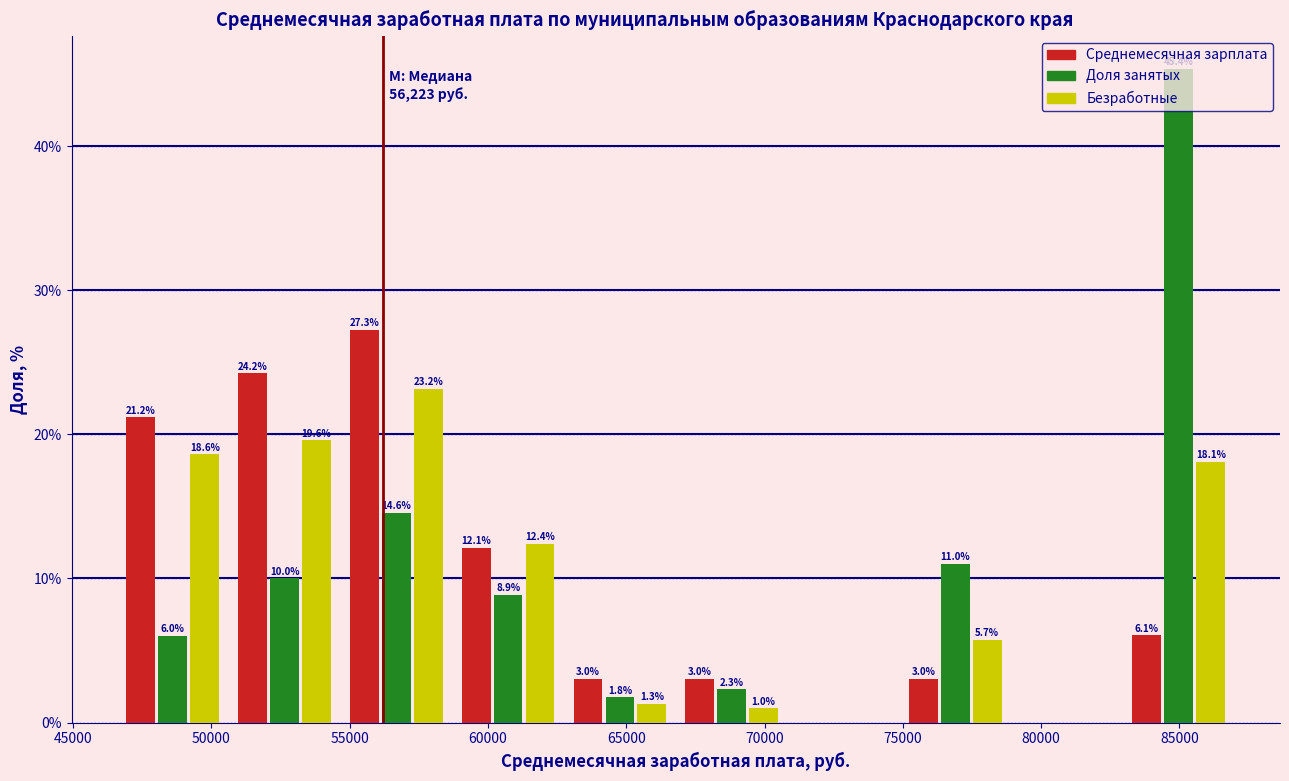

In the Безработные series, which range on the x-axis has the tallest bar?

54500 to 58500